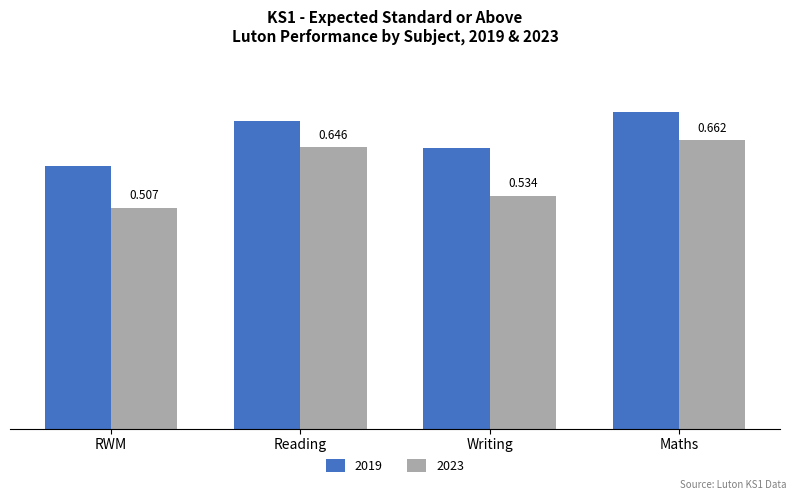

Is the value of 2023 at Reading greater than the value of 2019 at Reading?

No